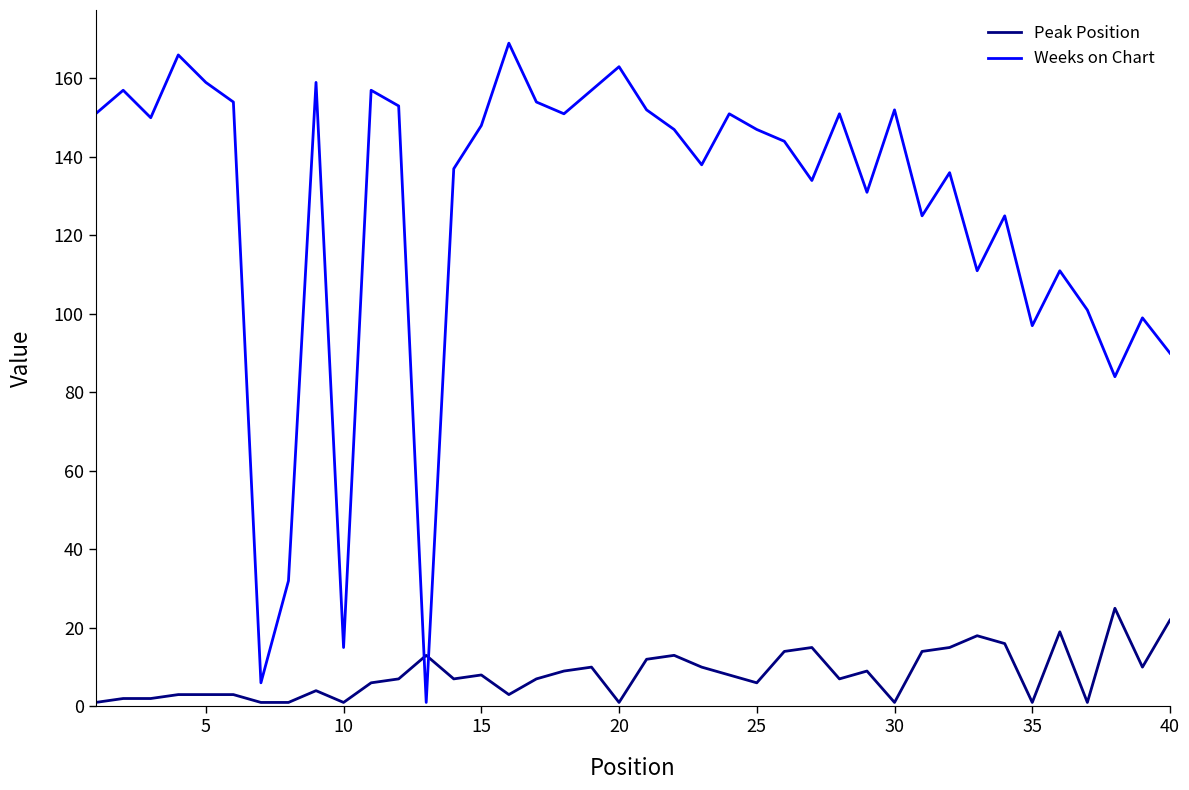

Which series ends up on top after the final intersection of Peak Position and Weeks on Chart?

Weeks on Chart